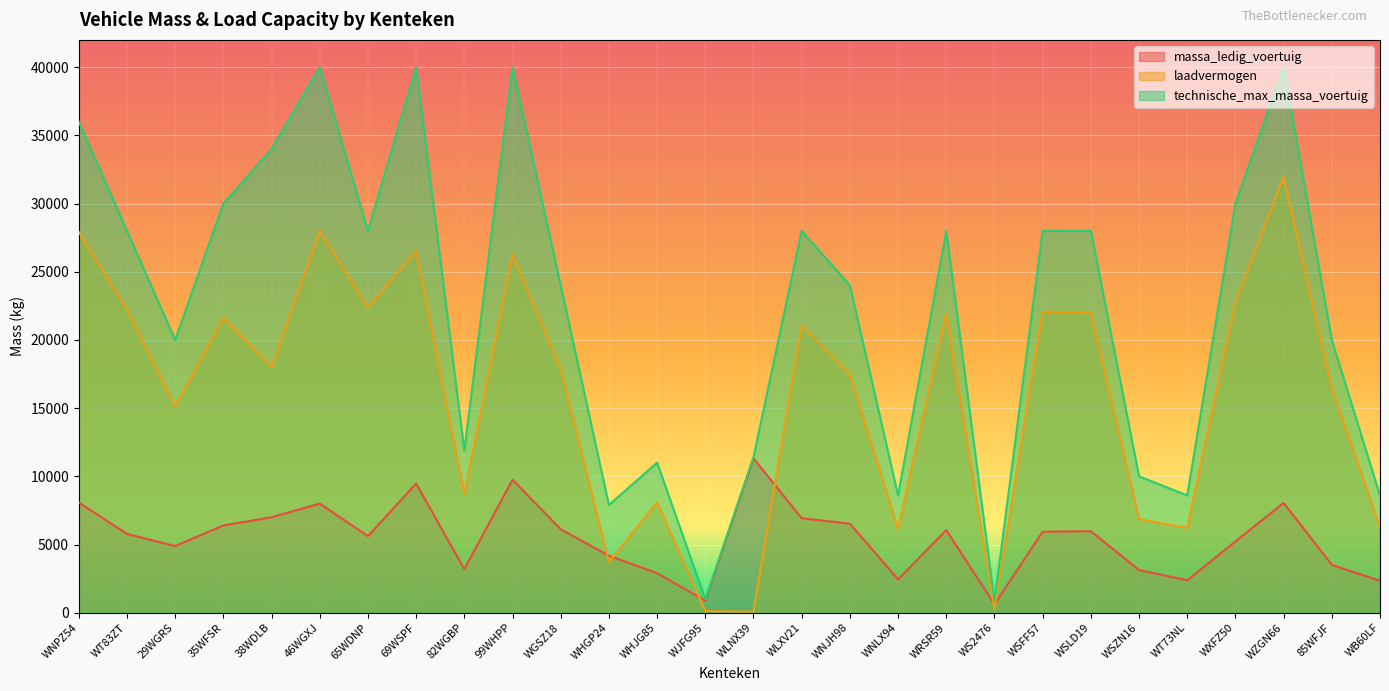

What is the average value of the laadvermogen series?

16004